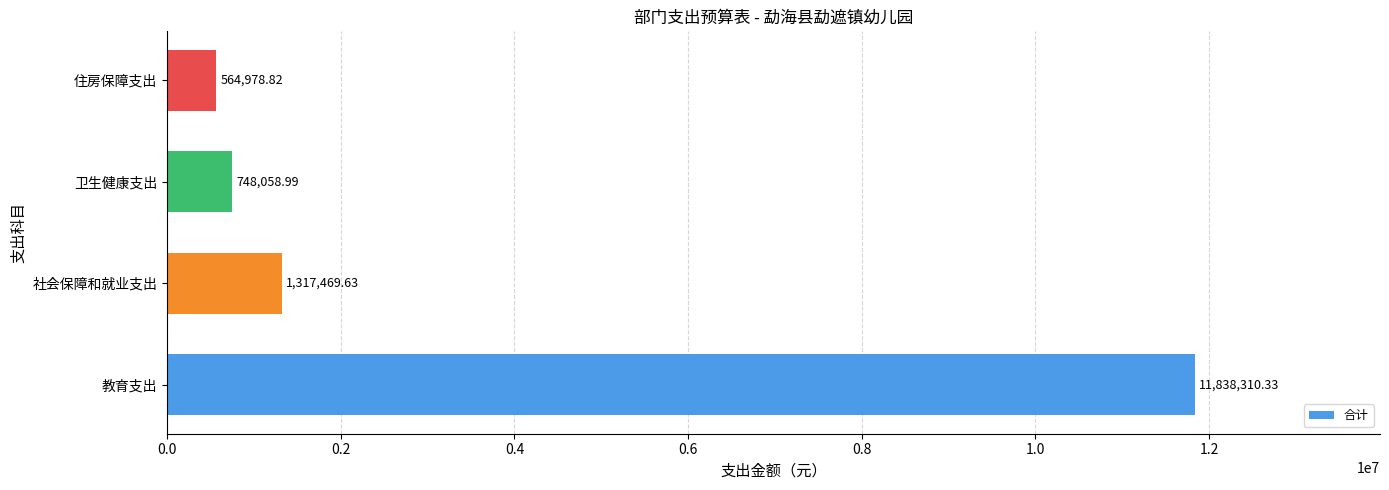

Rank the categories by value from highest to lowest.

教育支出, 社会保障和就业支出, 卫生健康支出, 住房保障支出